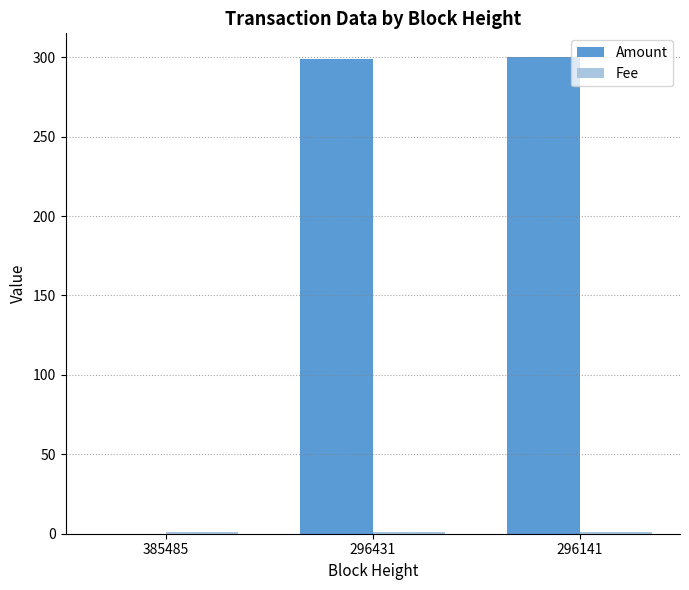

Between 385485 and 296141, which series saw the biggest shift?

Amount